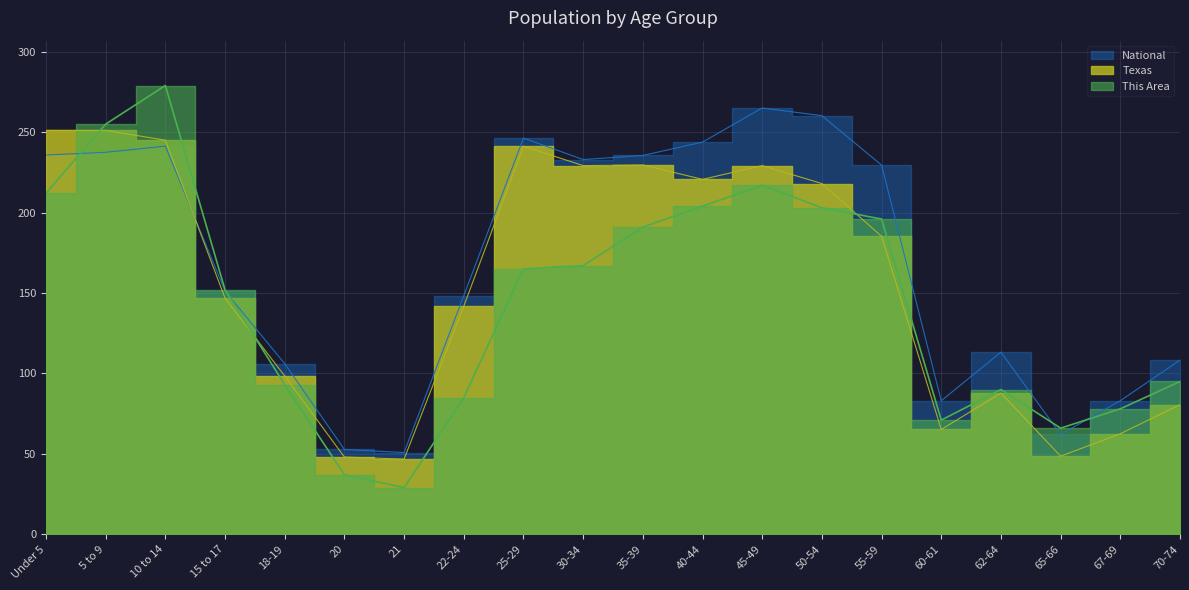

At which category does the chart reach its peak across all series?

10 to 14